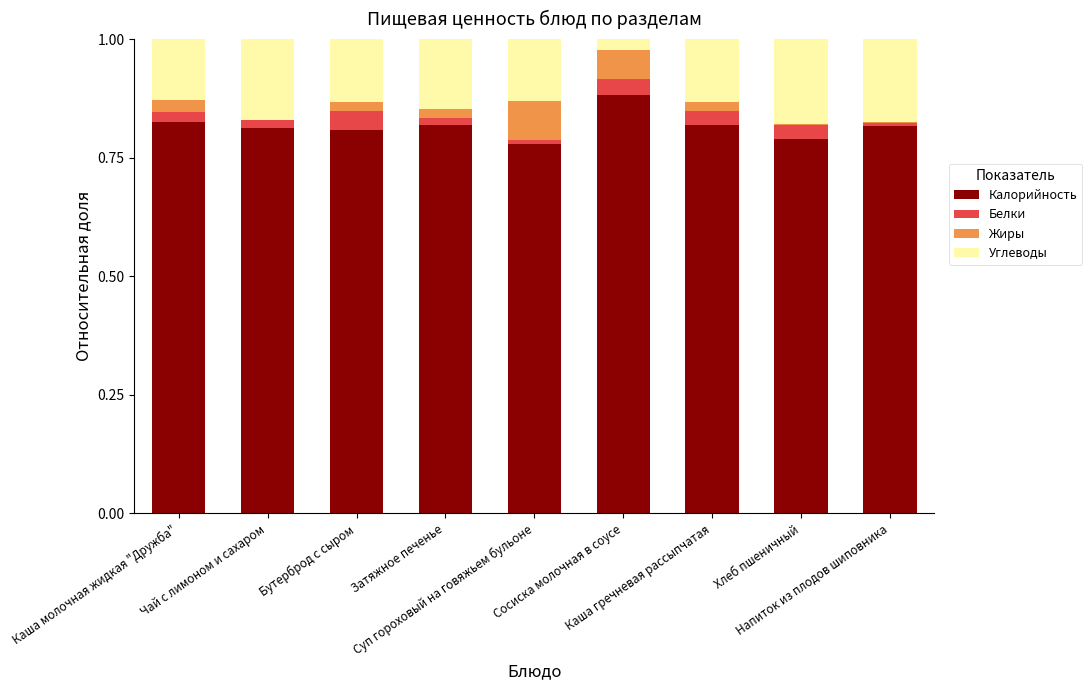

What is the difference between the second highest and minimum values in the Жиры series?

0.1